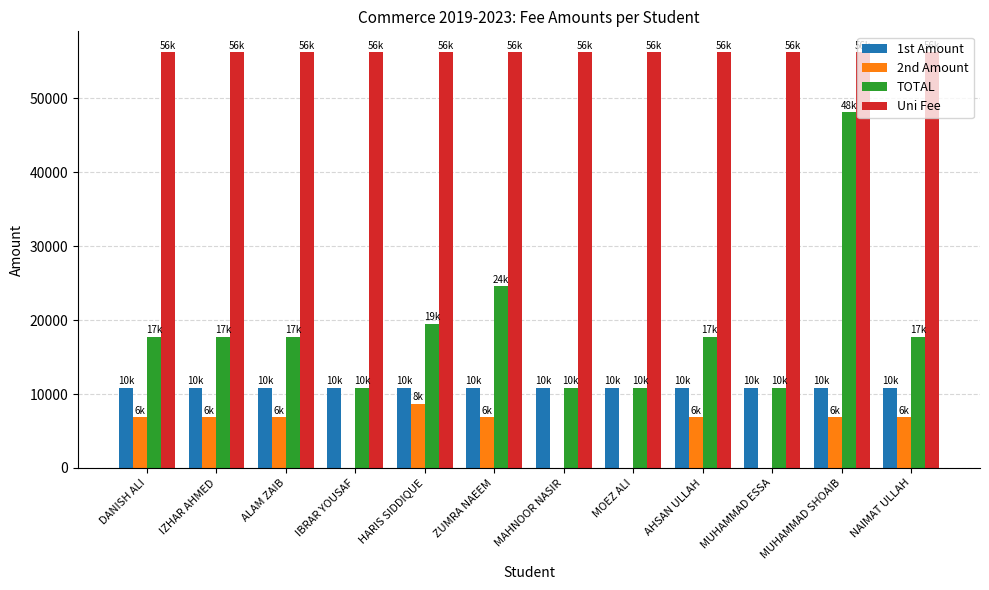

What is the sum of the Uni Fee values at MUHAMMAD ESSA and IZHAR AHMED?

112482